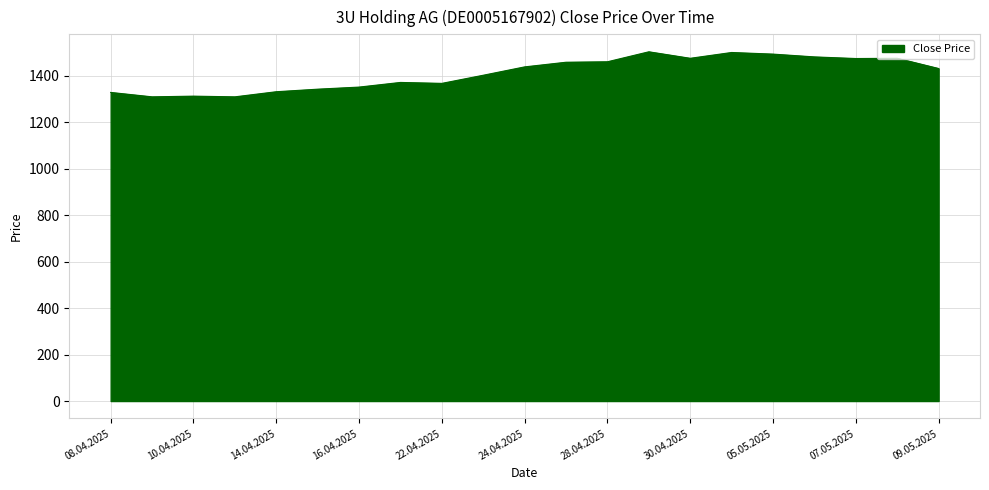

What is the maximum value shown in the chart?

1504